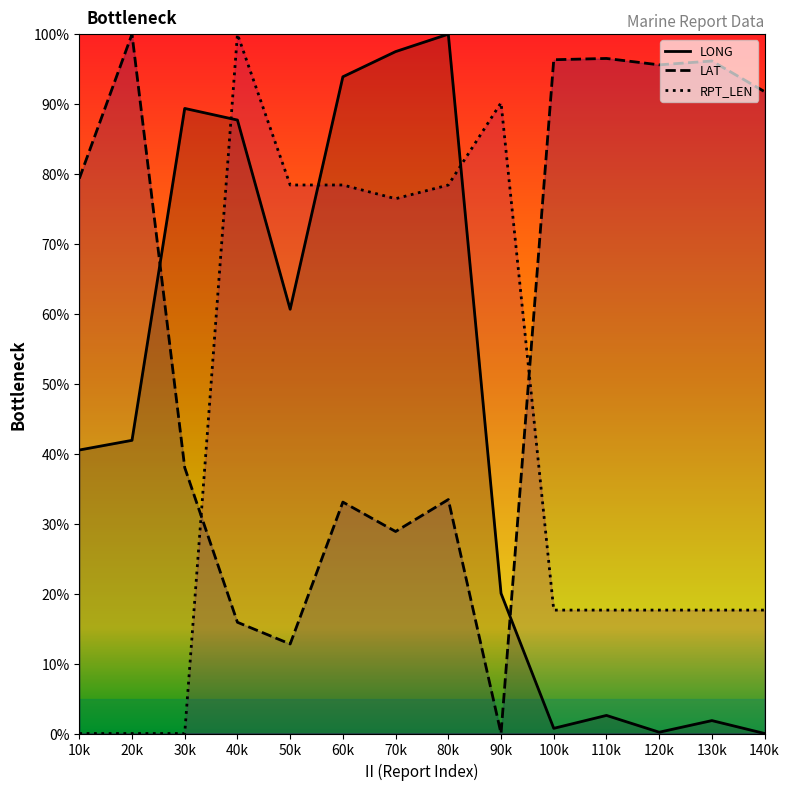

What are all the series names shown in the legend?

LONG, LAT, RPT_LEN